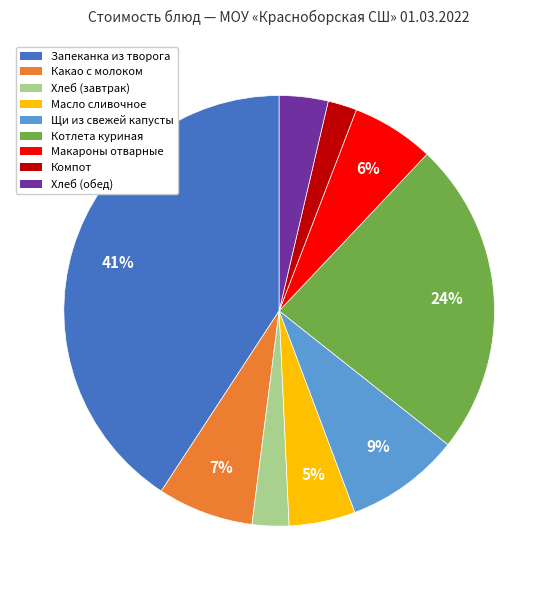

Is Масло сливочное the majority of the pie?

No